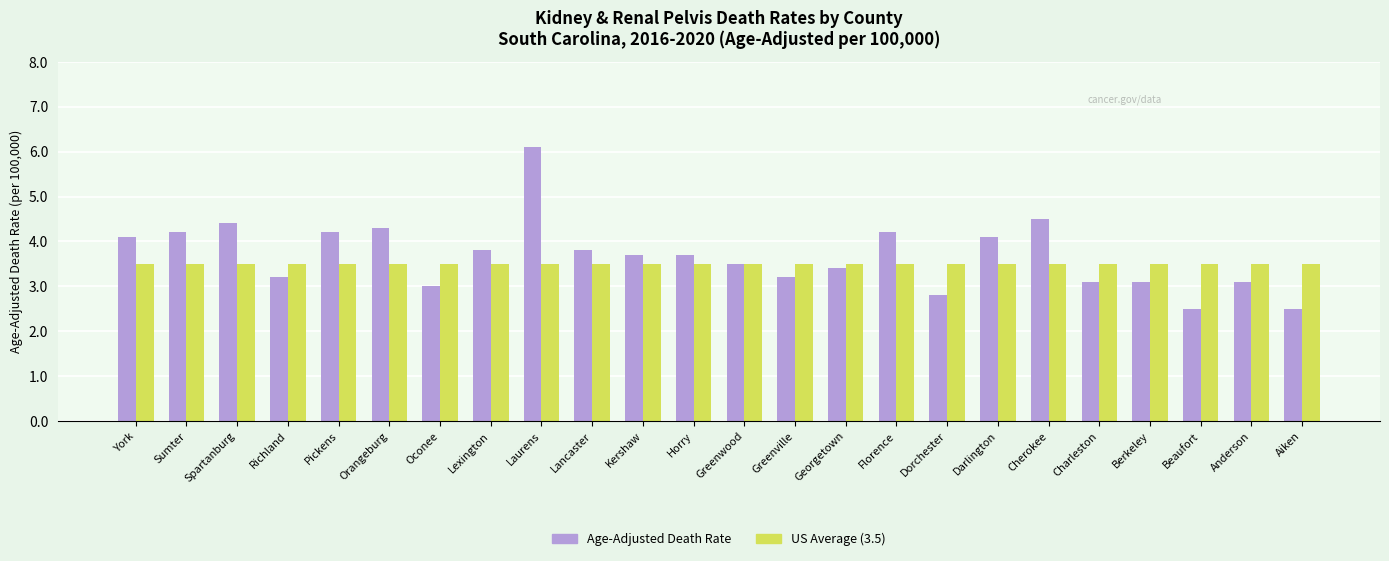

What is the spread (max minus min) of values at Laurens?

2.6